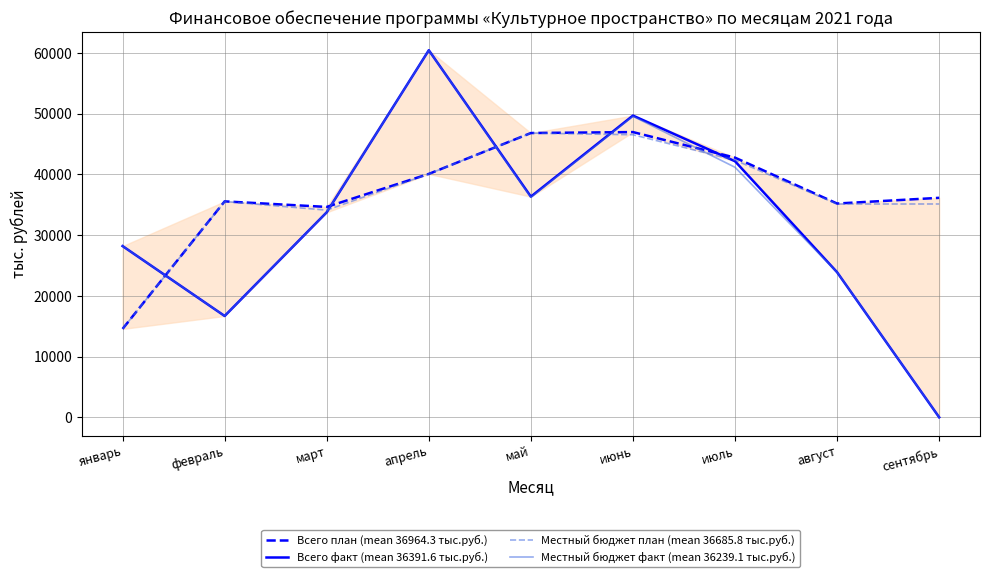

How many values in the Всего факт (mean 36391.6 тыс.руб.) series exceed 33758?

4